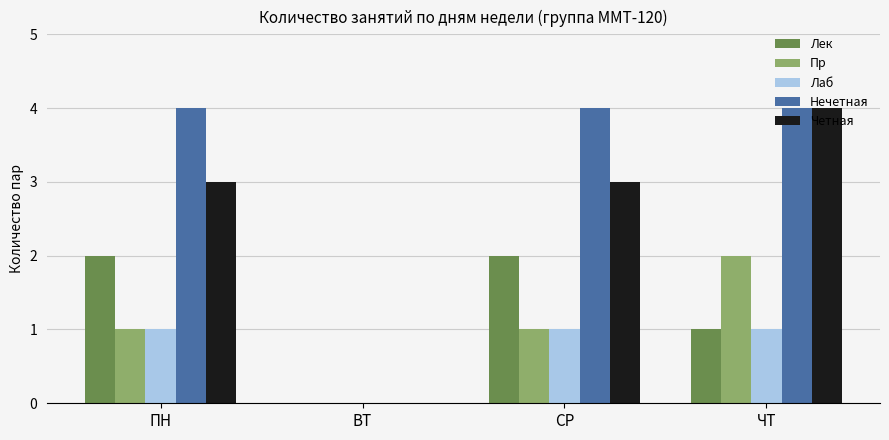

Are the bars grouped side by side (vs. stacked)?

Yes